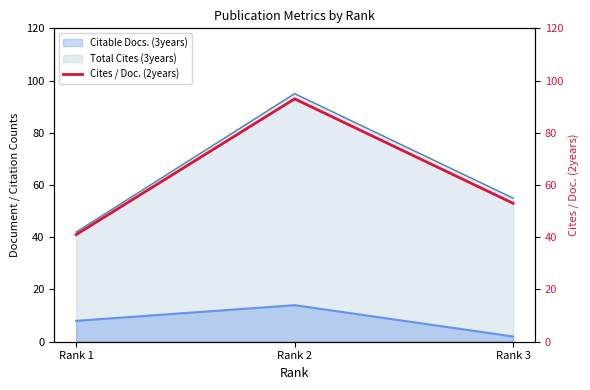

Which category has the highest value in the Total Cites (3years) series?

Rank 2